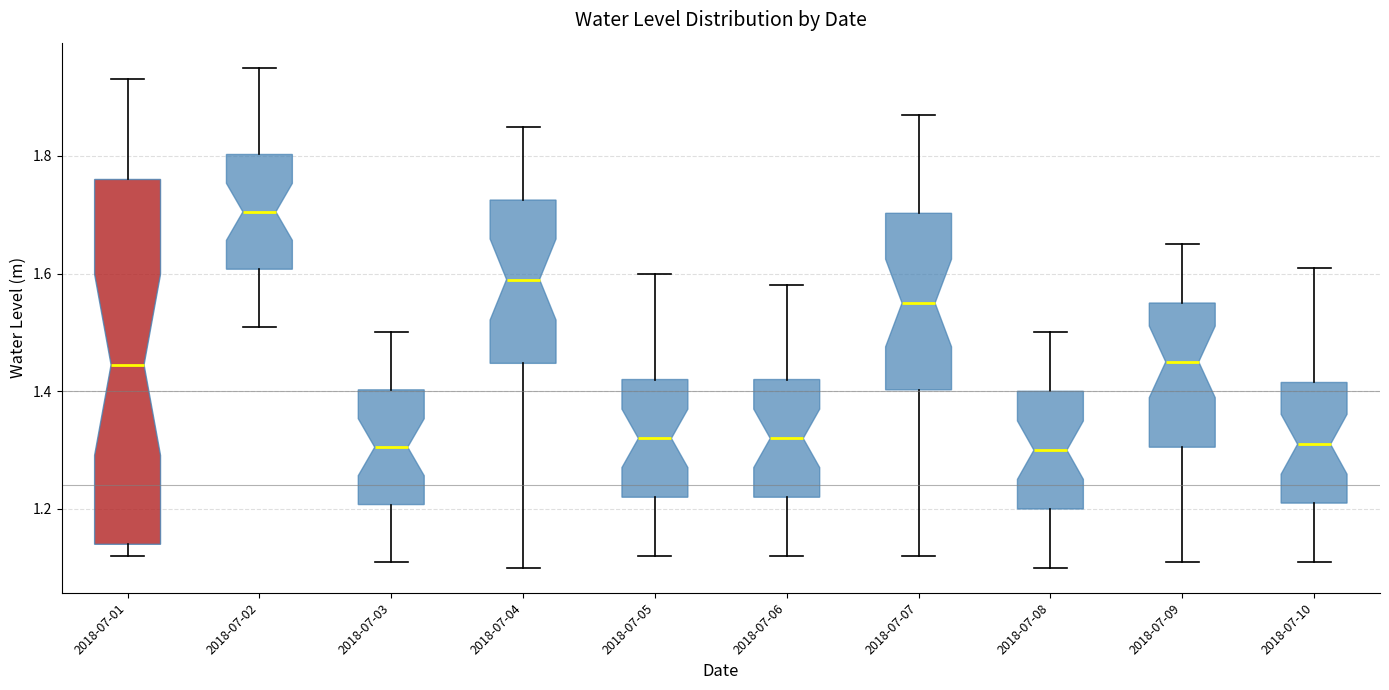

Reading left to right, read every box against the y-axis: the position of its median line, the range the box covers, and the ends of its whiskers. The values are not printed on the chart, so give them approximately, as read against the axis.

2018-07-01: median 1.44, box 1.14 to 1.76, whiskers 1.12 to 1.94
2018-07-02: median 1.70, box 1.60 to 1.80, whiskers 1.52 to 1.96
2018-07-03: median 1.30, box 1.20 to 1.40, whiskers 1.12 to 1.50
2018-07-04: median 1.60, box 1.44 to 1.72, whiskers 1.10 to 1.86
2018-07-05: median 1.32, box 1.22 to 1.42, whiskers 1.12 to 1.60
2018-07-06: median 1.32, box 1.22 to 1.42, whiskers 1.12 to 1.58
2018-07-07: median 1.56, box 1.40 to 1.70, whiskers 1.12 to 1.88
2018-07-08: median 1.30, box 1.20 to 1.40, whiskers 1.10 to 1.50
2018-07-09: median 1.46, box 1.30 to 1.56, whiskers 1.12 to 1.66
2018-07-10: median 1.32, box 1.22 to 1.42, whiskers 1.12 to 1.62